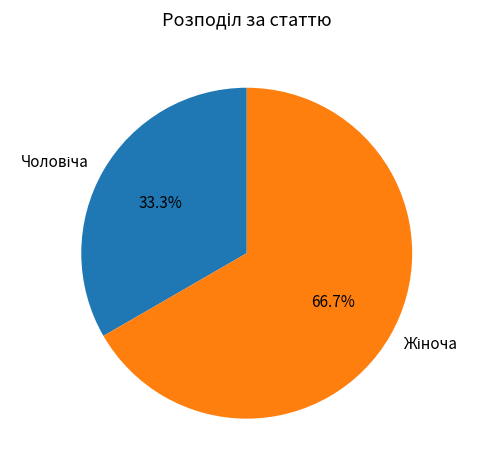

Does any single category account for the majority?

Yes